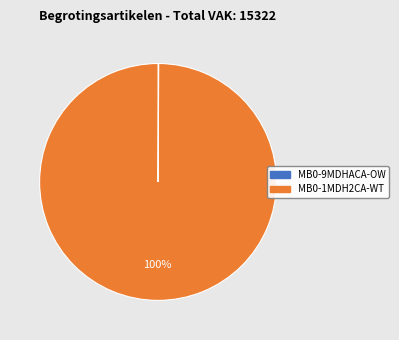

To the nearest percent, what is the average slice percentage?

50%